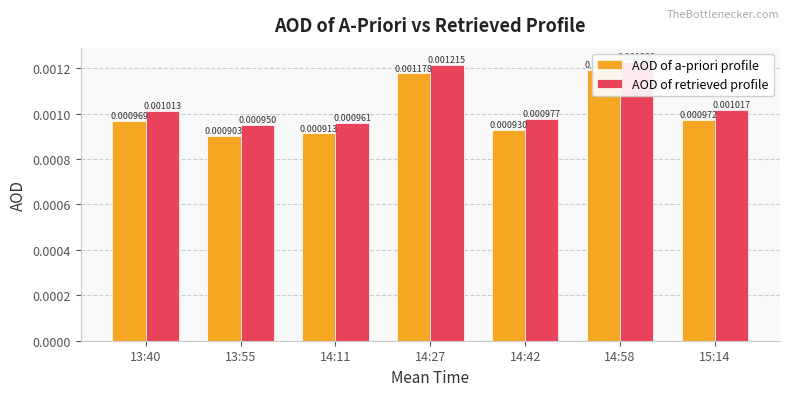

The value of AOD of a-priori profile at 14:27 is 0.0. True or false?

False